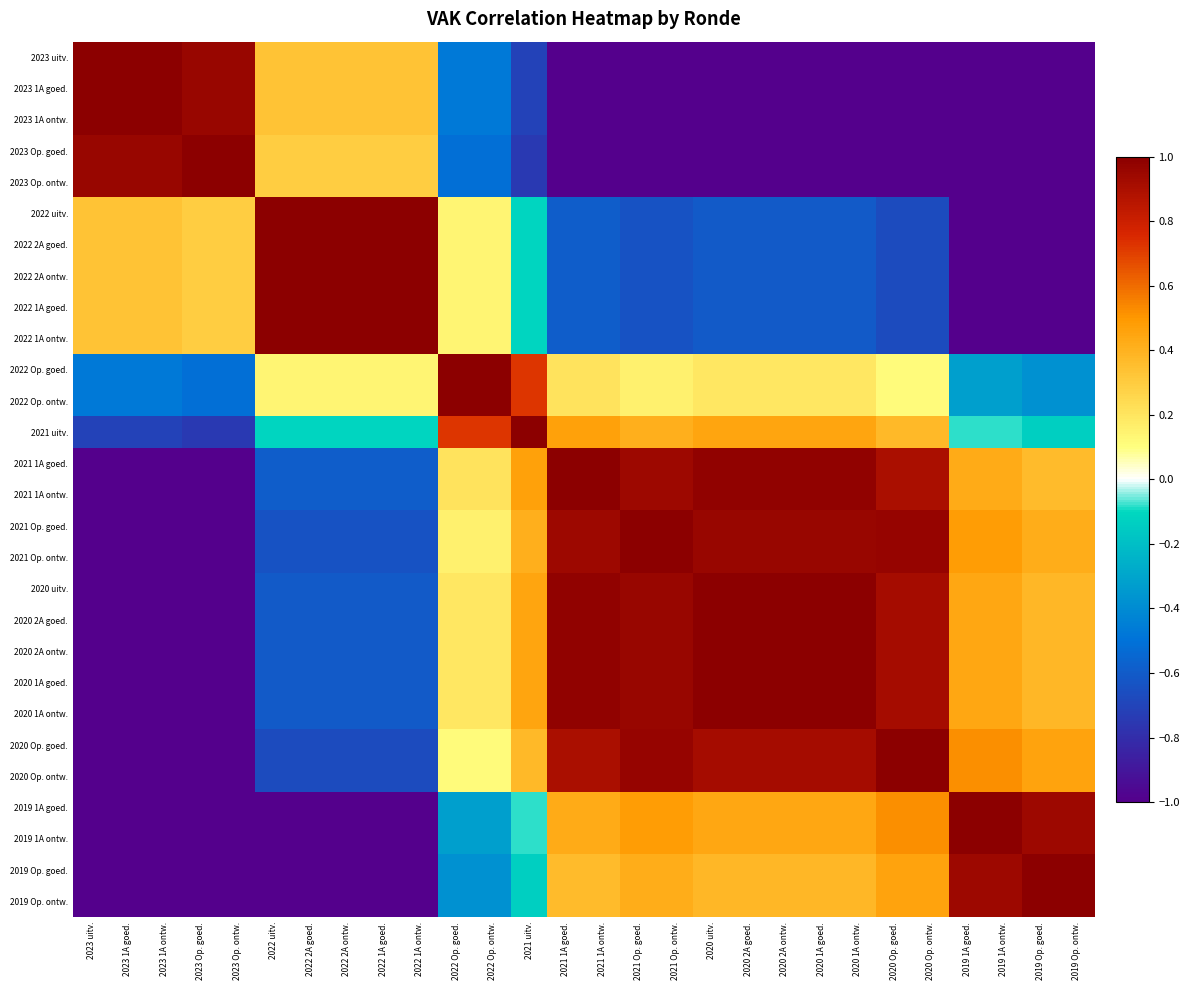

Which category has the highest value across all series?

2023 uitv.